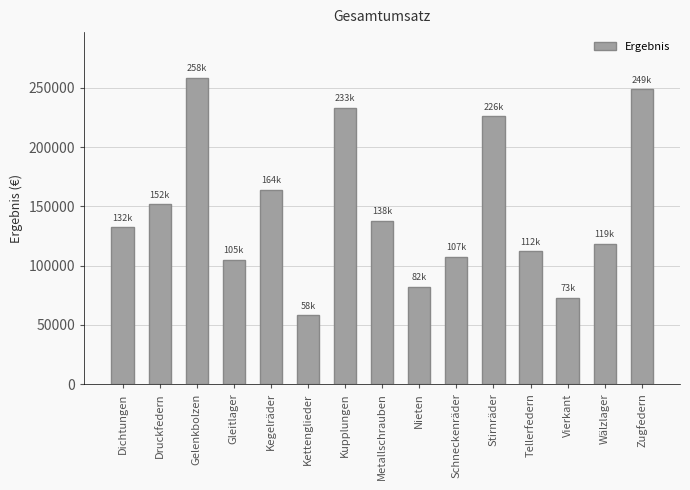

What position from the right is Gleitlager?

12